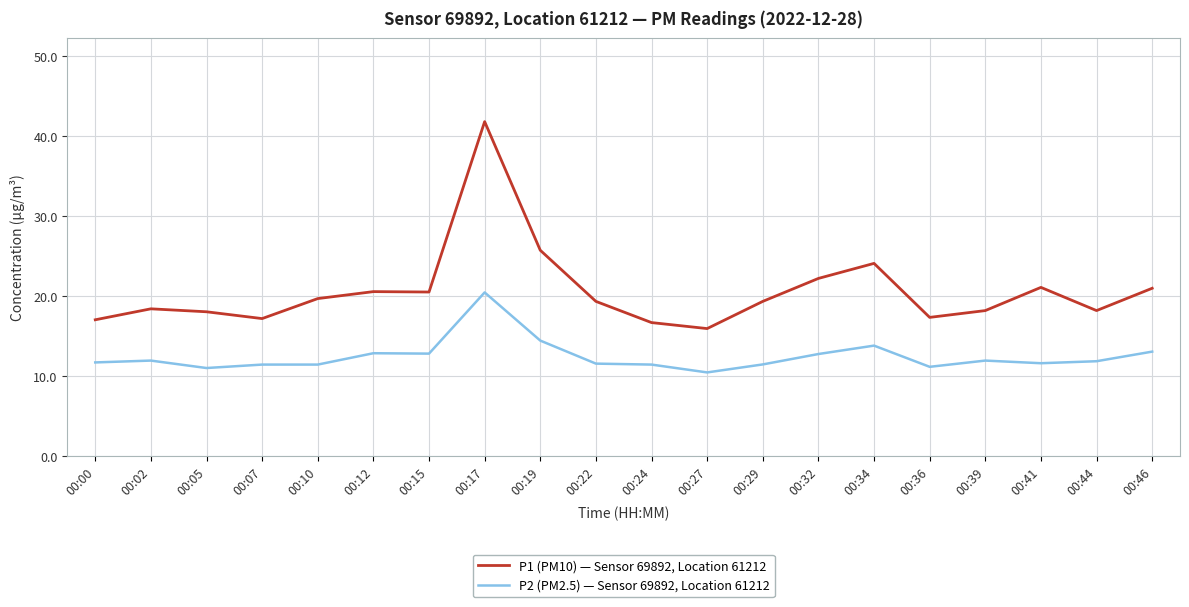

Rank the series at 00:34 from lowest to highest value.

P2 (PM2.5) — Sensor 69892, Location 61212, P1 (PM10) — Sensor 69892, Location 61212